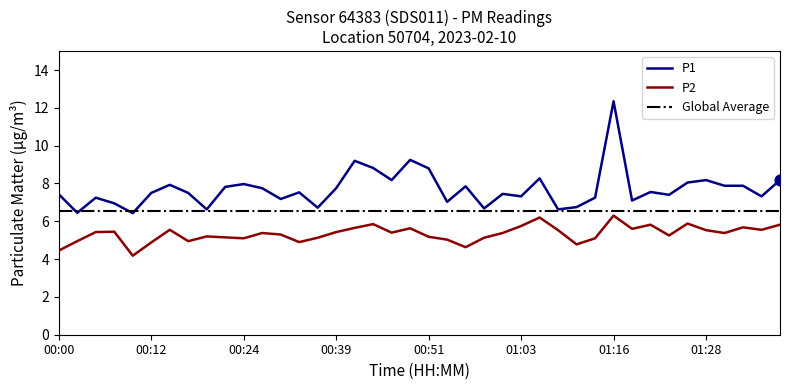

What is the highest value of the Global Average series?

6.5